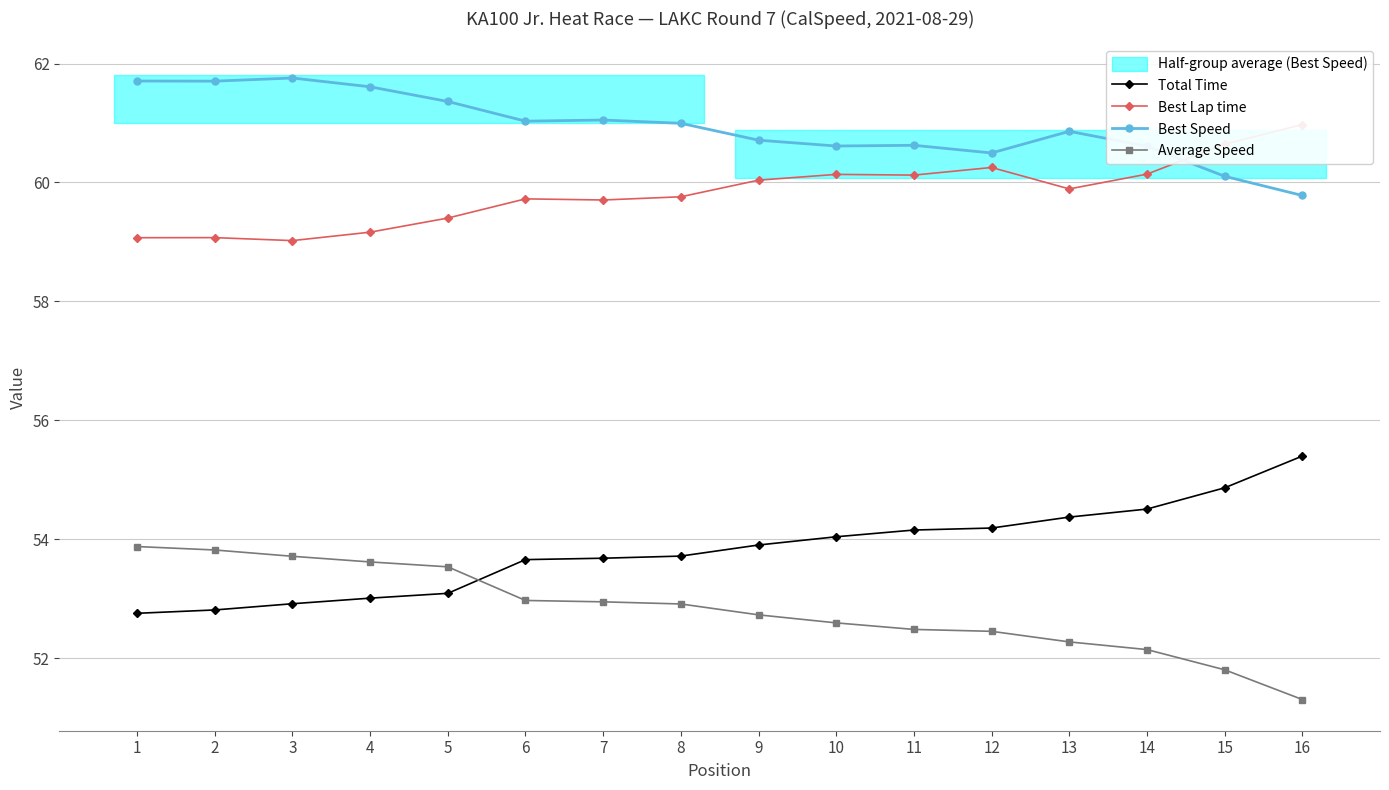

In Best Lap time, how many points are higher than both neighbors (excluding endpoints)?

4